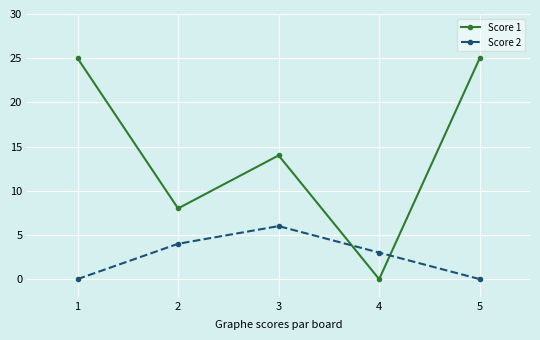

True or false: Score 2 has a value of 2 at 2.

False